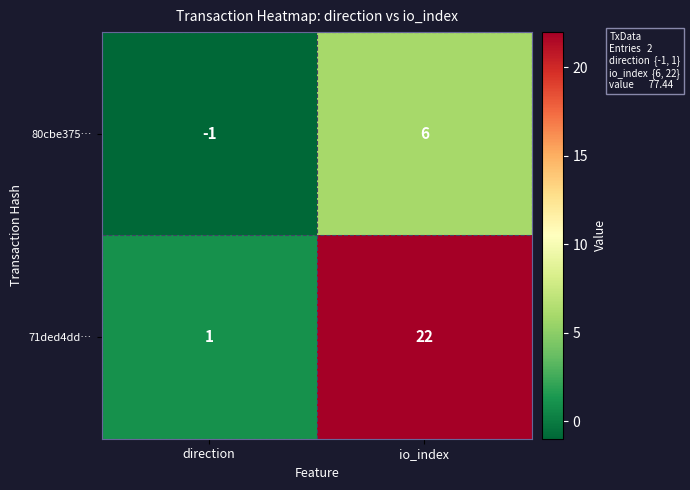

At io_index, list the series in order from smallest to largest.

80cbe375…, 71ded4dd…